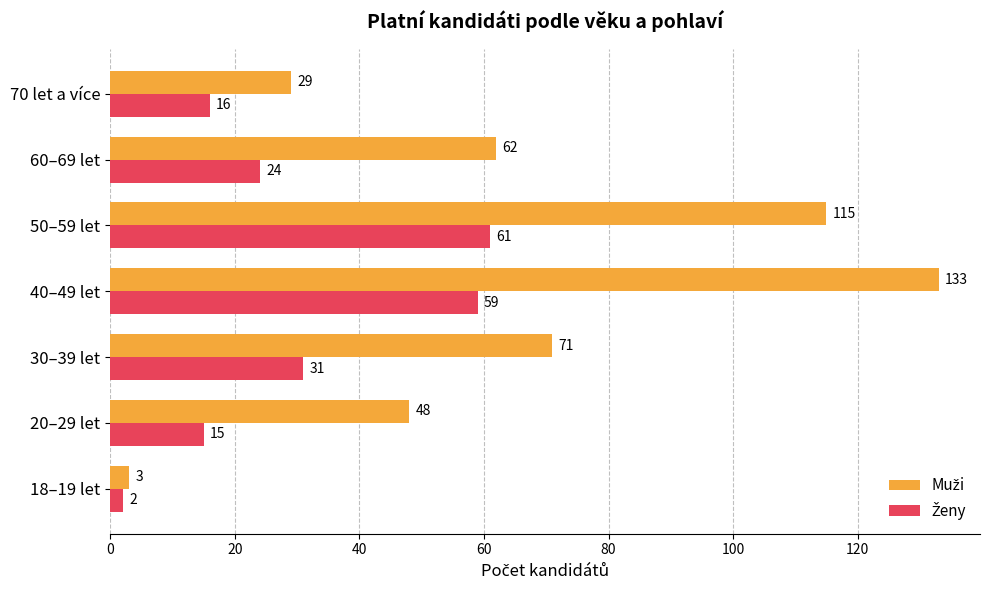

At which category does the chart reach its peak across all series?

40–49 let